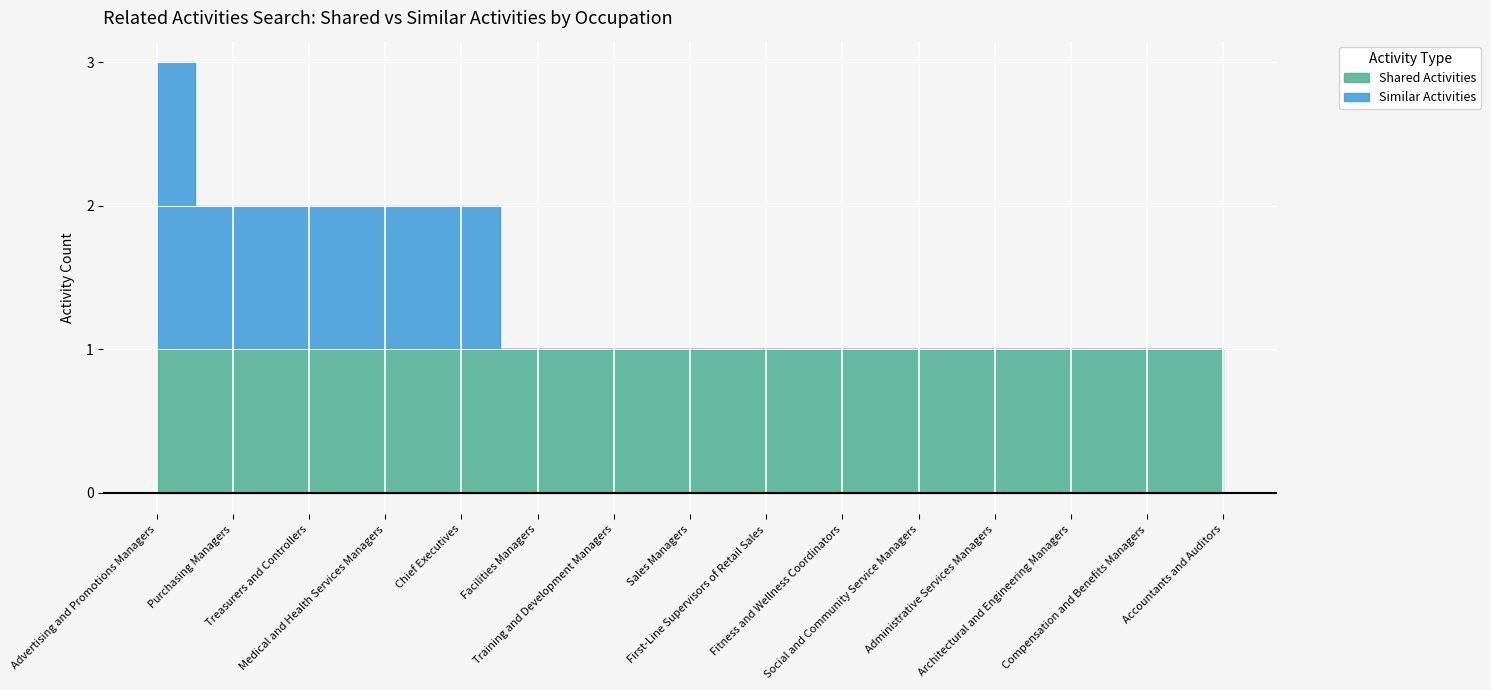

True or false: Shared Activities and Similar Activities cross at least once.

False